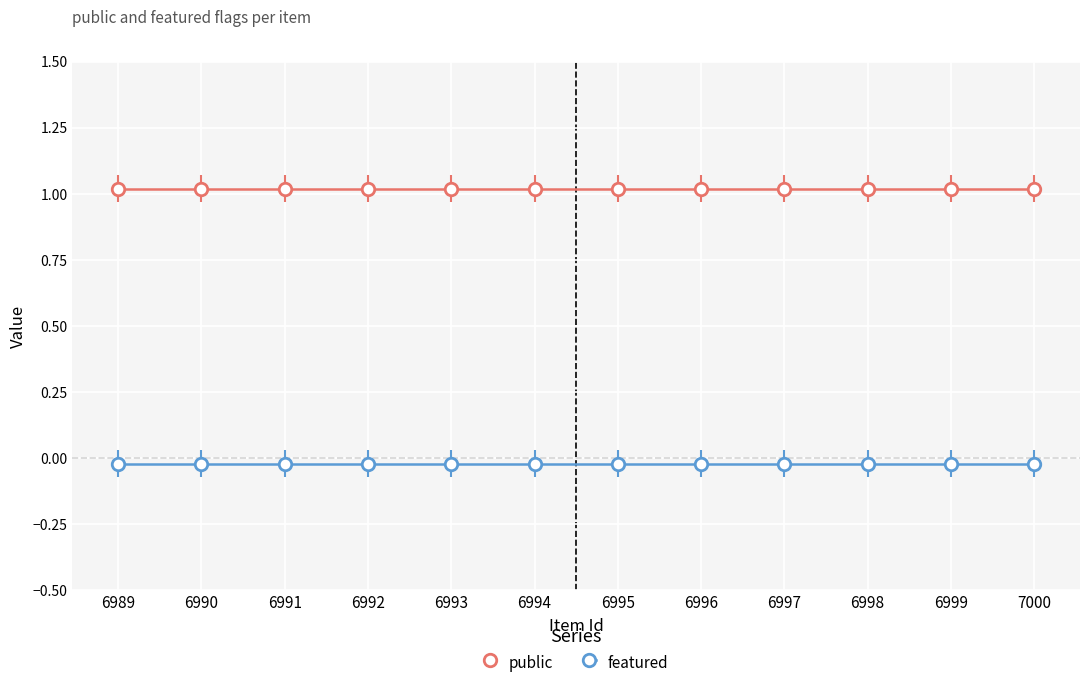

What are all the series names shown in the legend?

public, featured